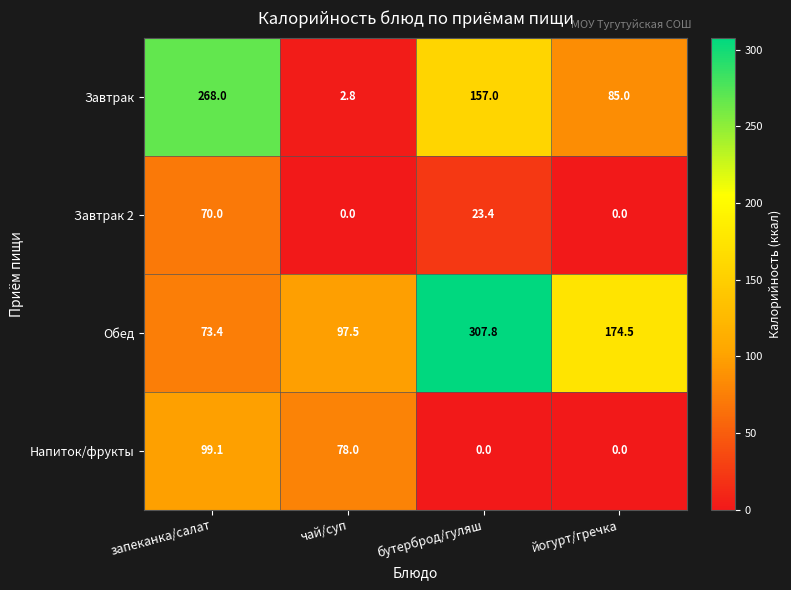

True or false: Обед has a value of 551.6 at бутерброд/гуляш.

False